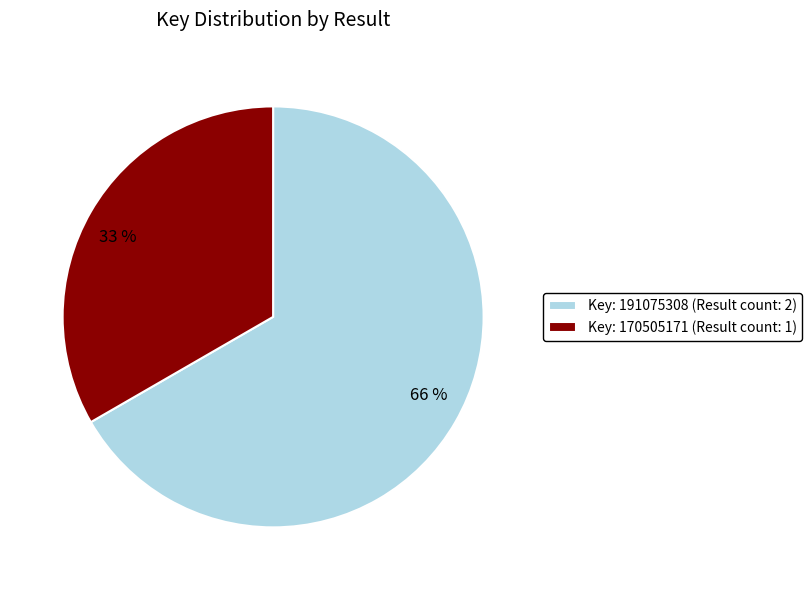

Is it true that 170505171 is 28% of the pie?

False